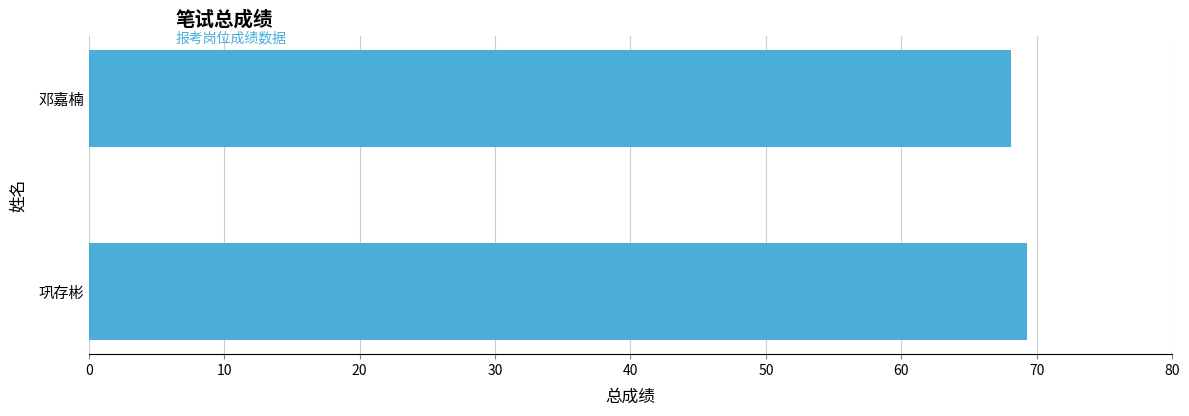

What is the average value?

68.7